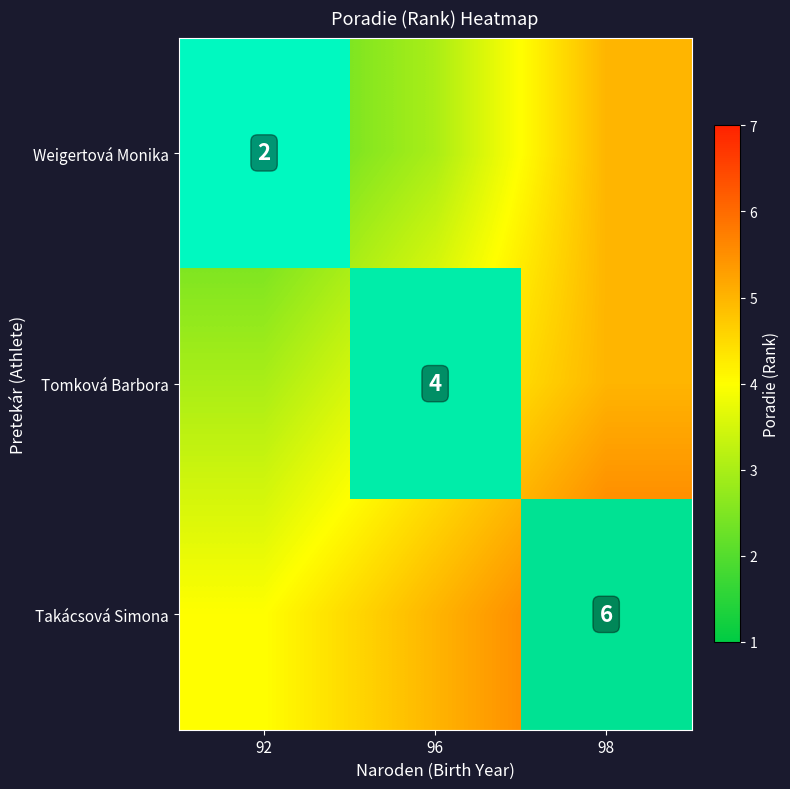

At how many categories does at least one series exceed 4?

1